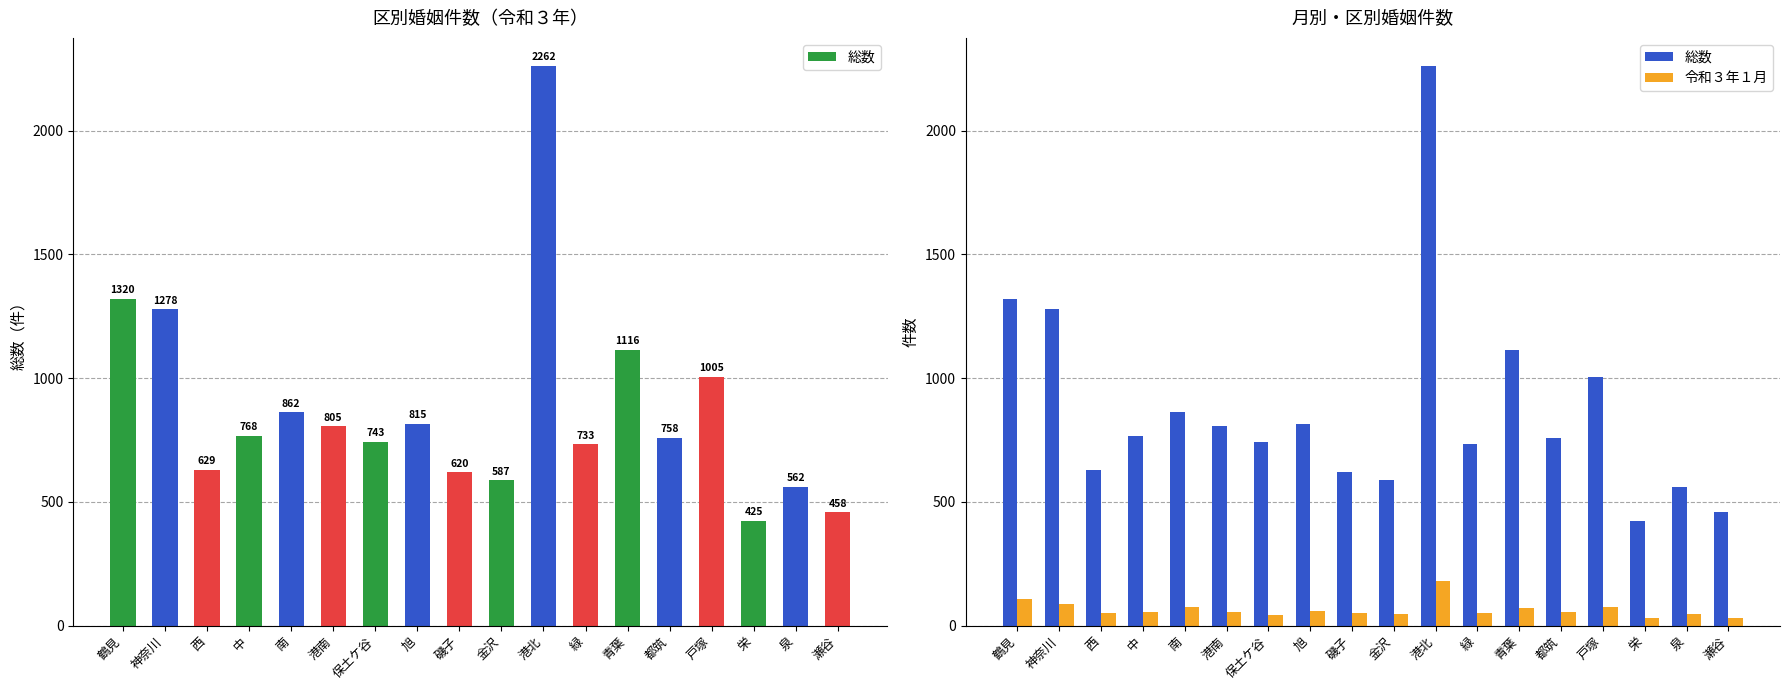

What are all the series names shown in the legend?

総数, 令和３年１月